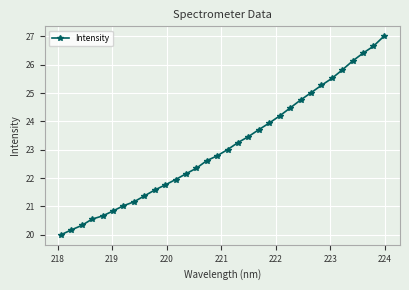

Count the number of values greater than 23.

16